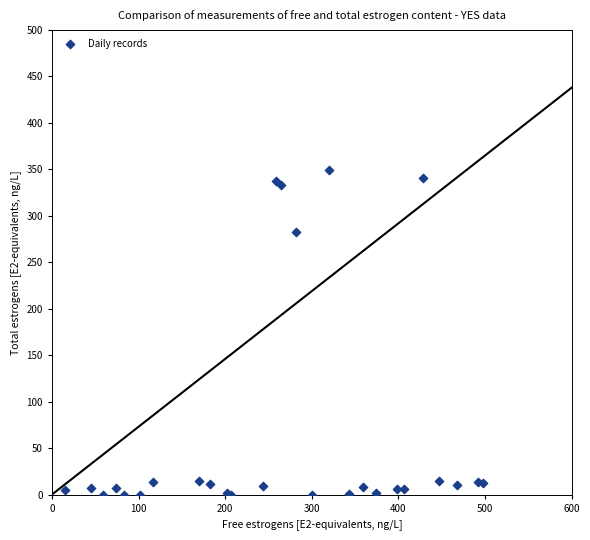

What Y value in the scatter plot is closest to 174?

283.0